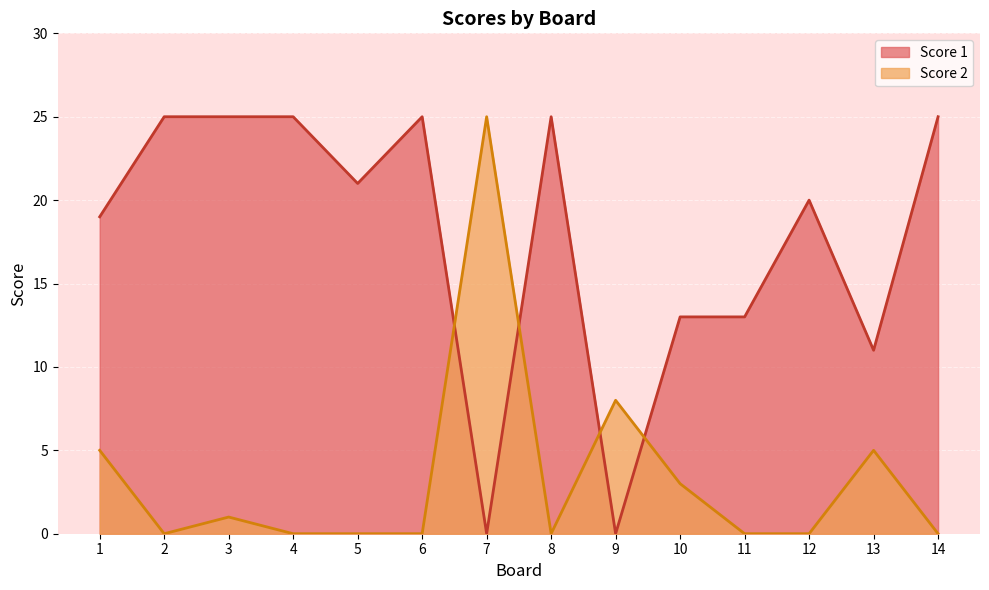

List the labels in order of Score 1 value, largest first.

2, 3, 4, 6, 8, 14, 5, 12, 1, 10, 11, 13, 7, 9